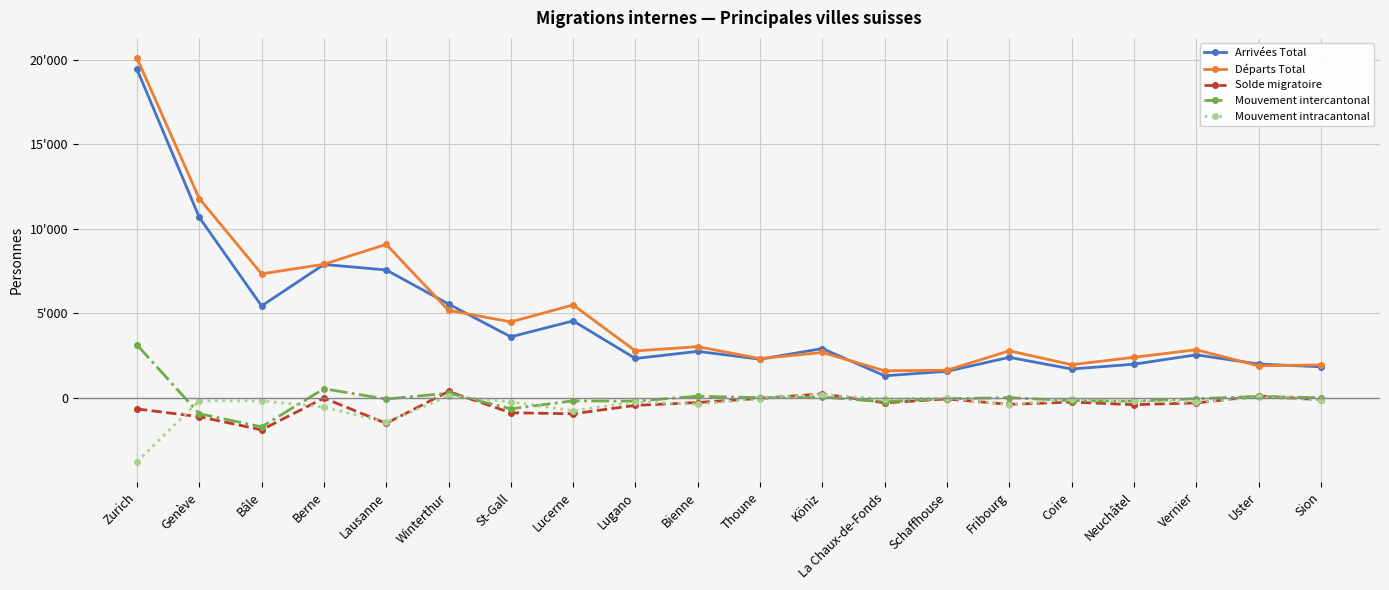

What is the sum of the Mouvement intracantonal values at Lausanne and Zurich?

-5232